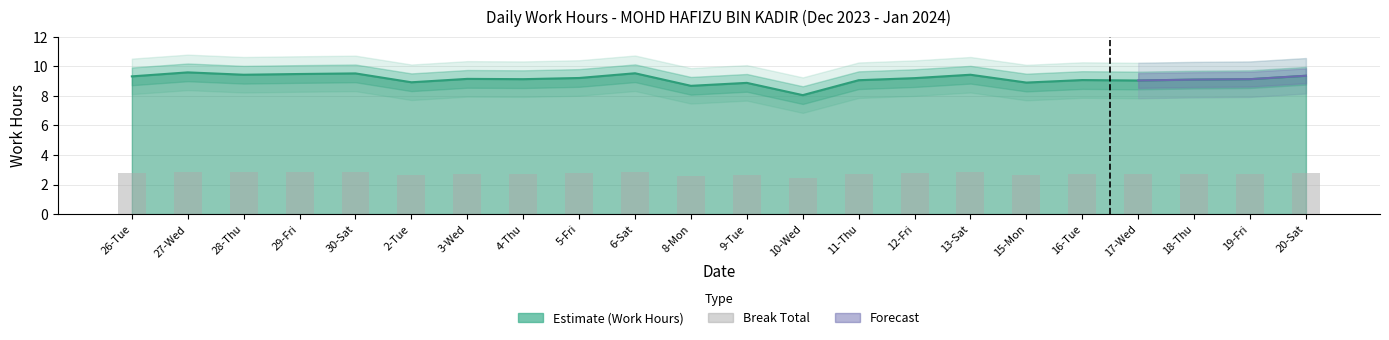

How many data points does each series have?

22